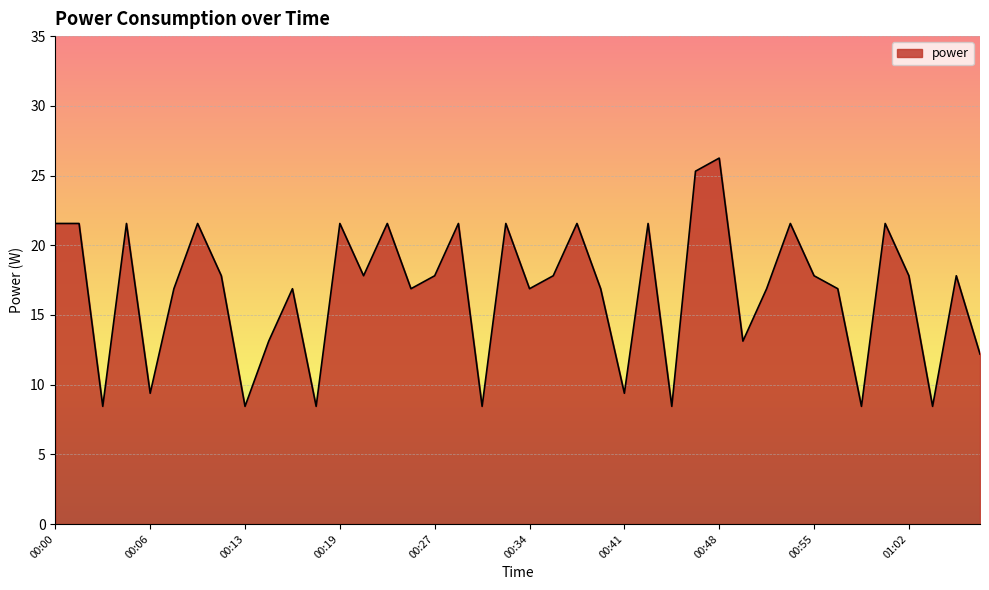

What is the label of the 13th point from the right?

00:46